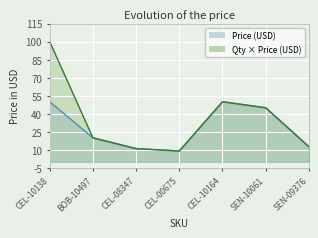

True or false: Price (USD) has a value of 7.0 at CEL-08347.

False